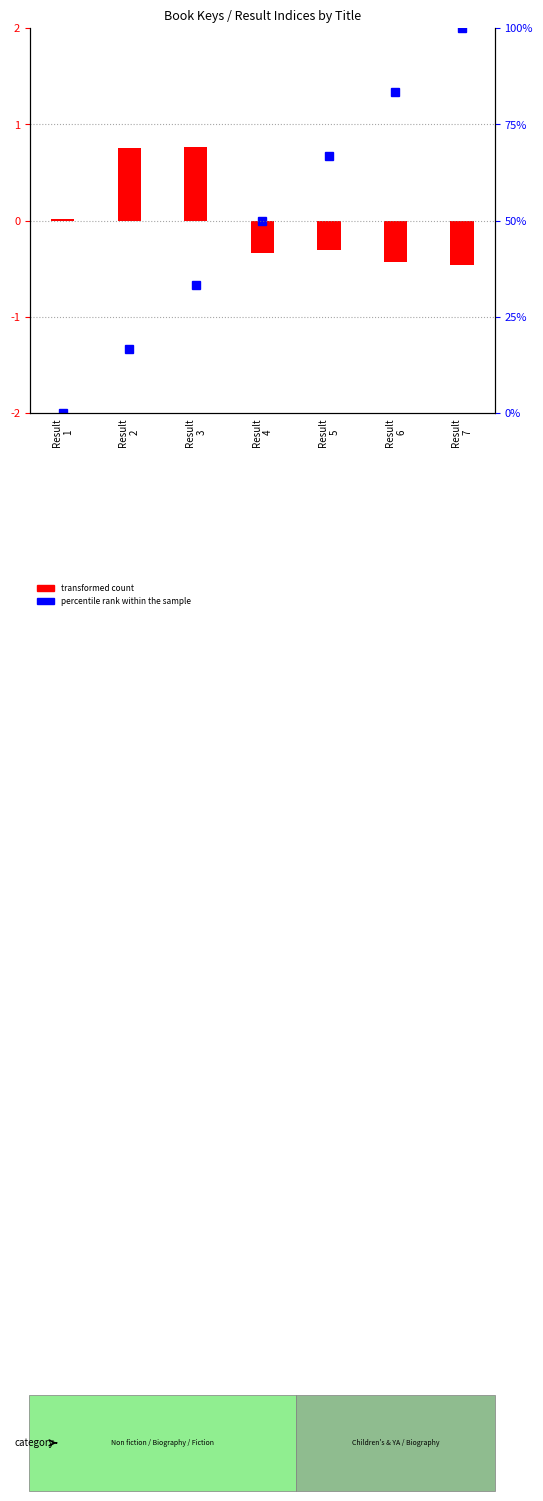

Reading right to left, list all the values displayed in this chart.

percentile rank within the sample: 2.0	1.3	0.7	0.0	-0.7	-1.3	-2.0
transformed count: -0.5	-0.4	-0.3	-0.3	0.8	0.8	0.0